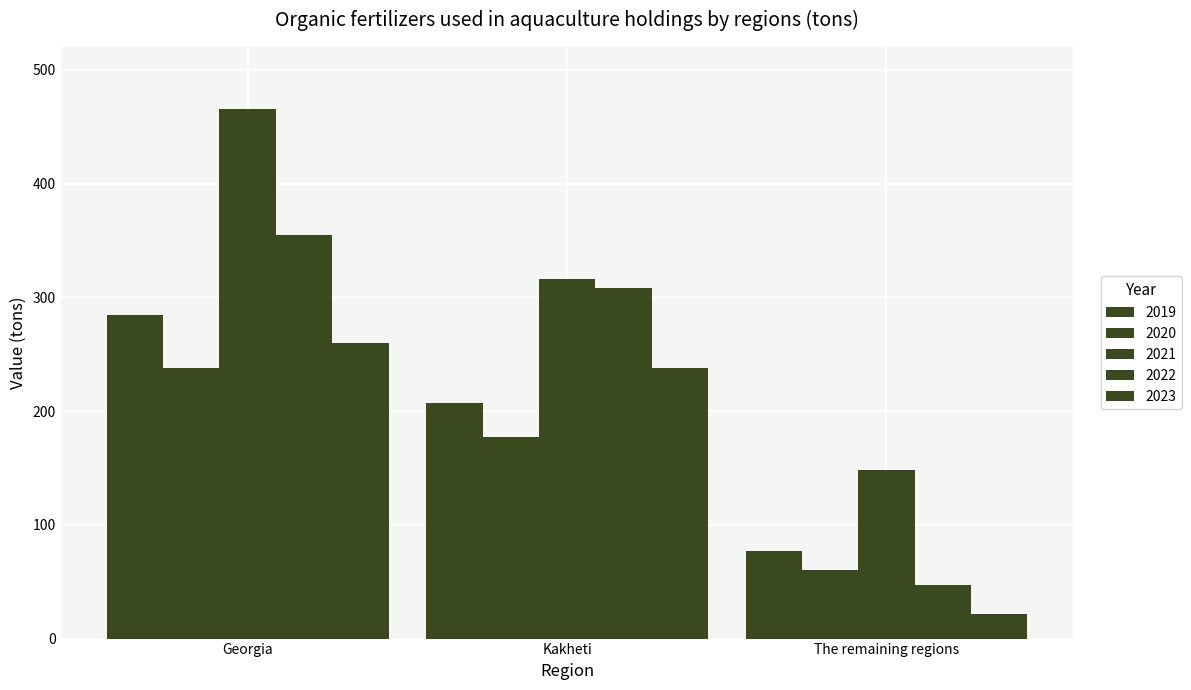

How many data points in 2021 are above 316?

2